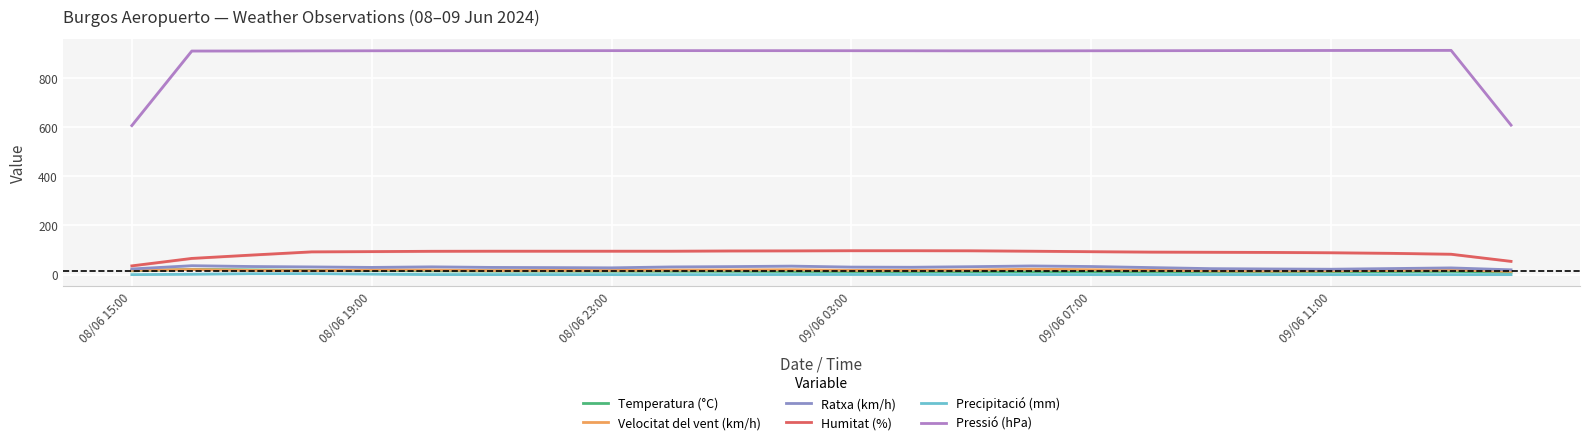

How many interior local peaks does the Humitat (%) series have?

1